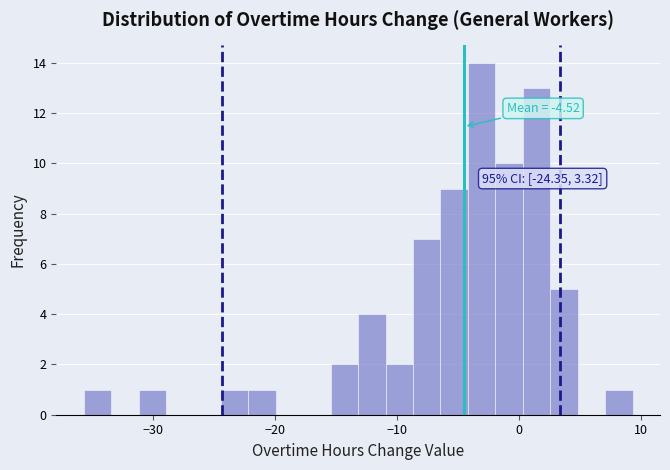

Read against the x-axis, roughly where is the centre of the tallest bar?

-3